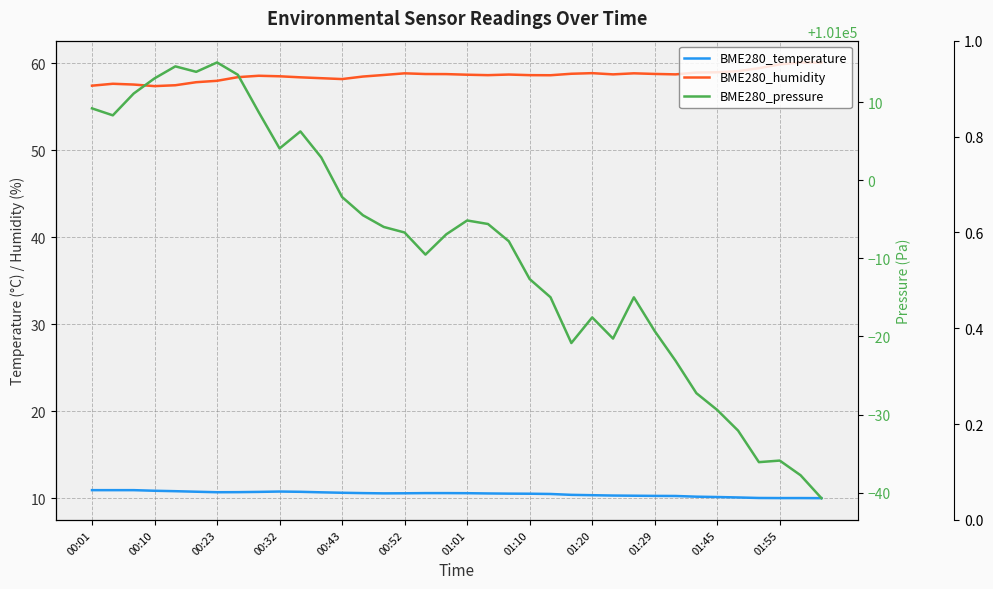

True or false: BME280_humidity and BME280_pressure intersect in this chart.

False